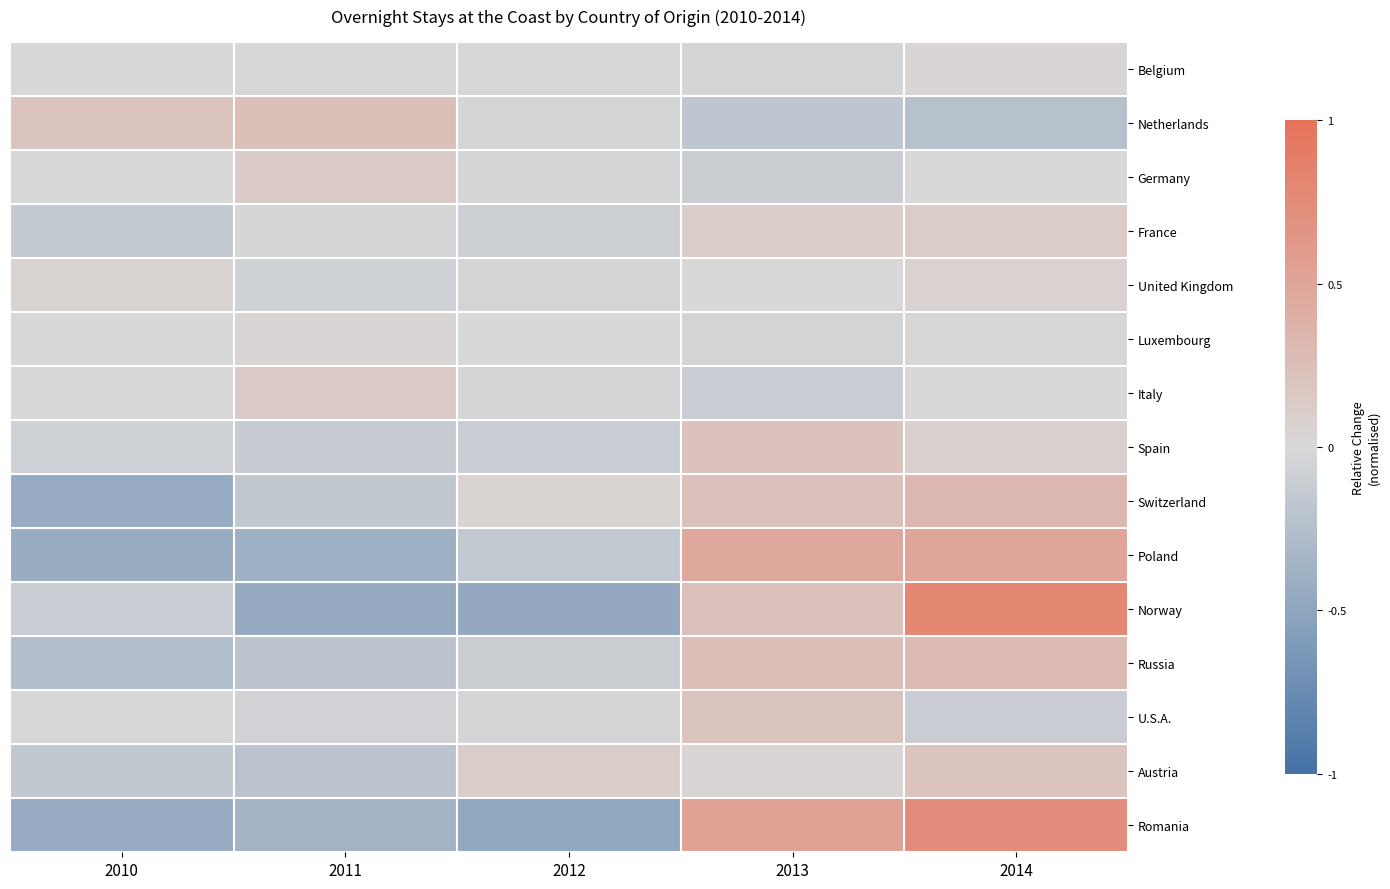

Which label corresponds to the largest value in the chart?

2014